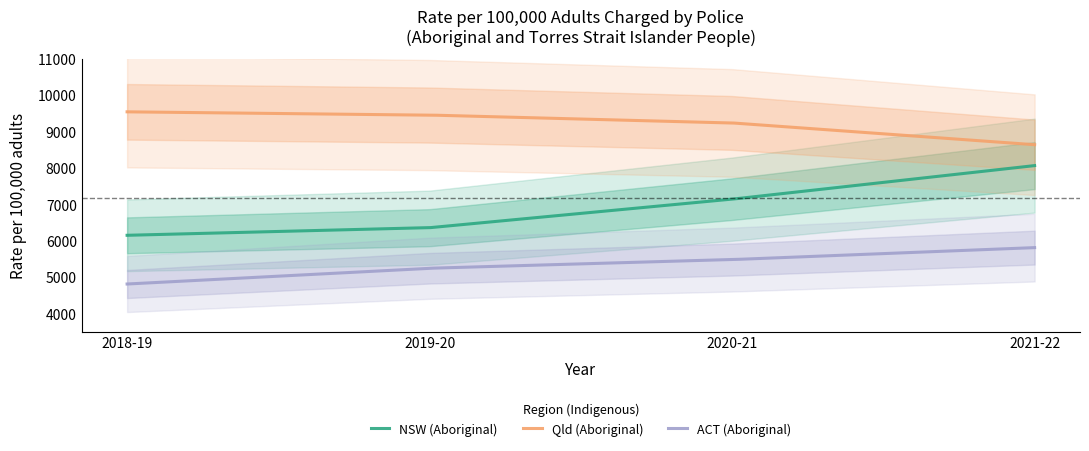

Rank the series by their average value, from highest to lowest.

Qld (Aboriginal), NSW (Aboriginal), ACT (Aboriginal)